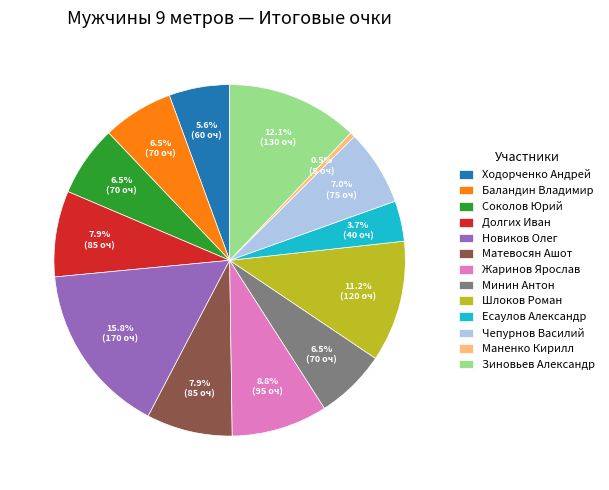

To the nearest percent, what is the combined percentage of Зиновьев Александр and Ходорченко Андрей?

18%